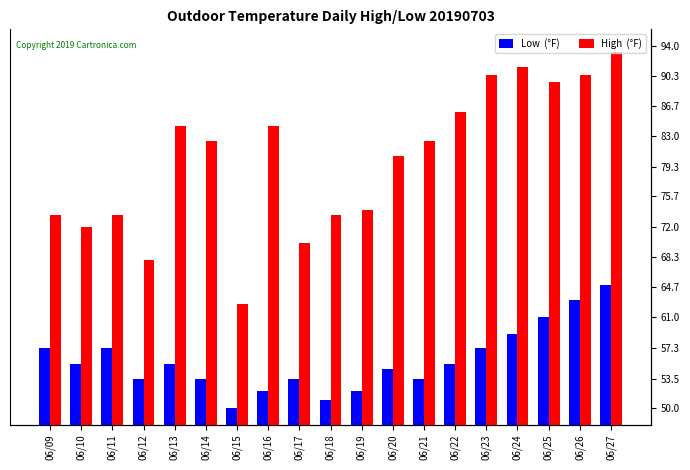

At which label does High  (°F) reach its minimum?

06/15